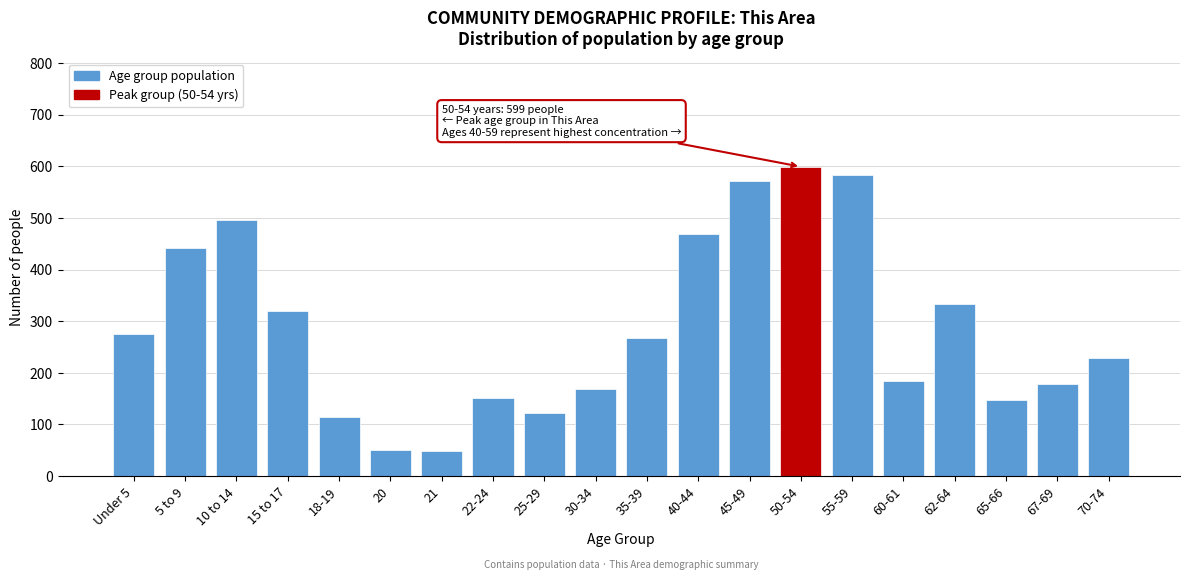

True or false: the data shows 128 at 60-61.

False